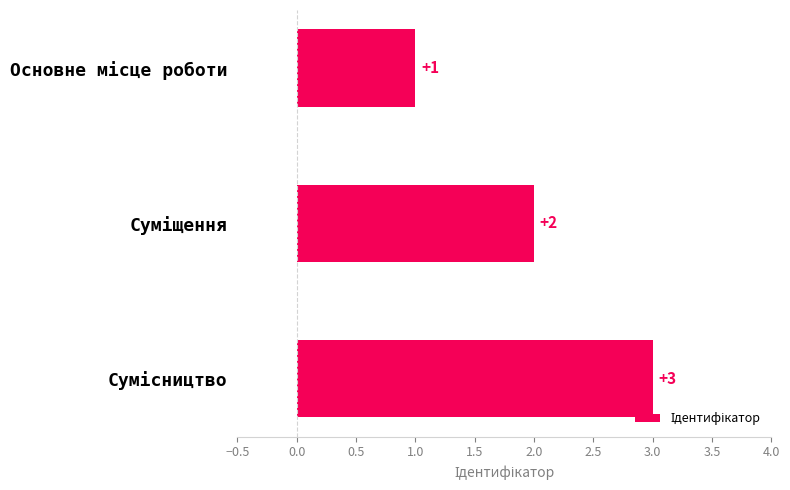

What is the greatest value displayed?

3